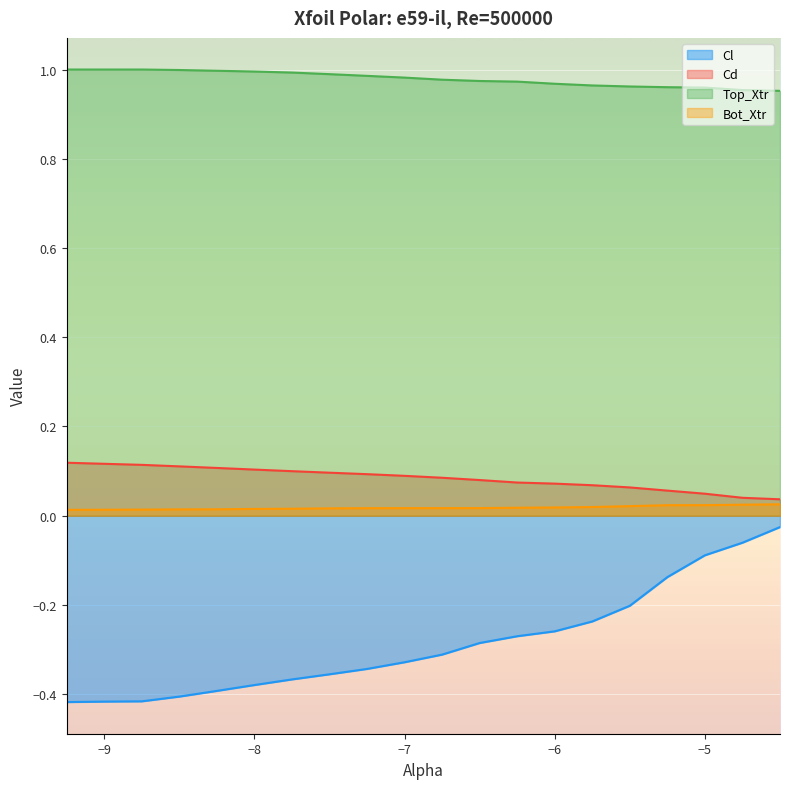

Which has a higher value, -7.0 or -4.5?

-4.5